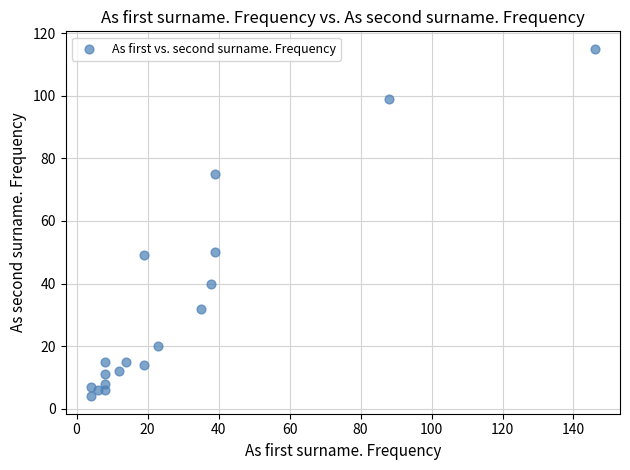

What is the range of Y values (max minus min)?

111